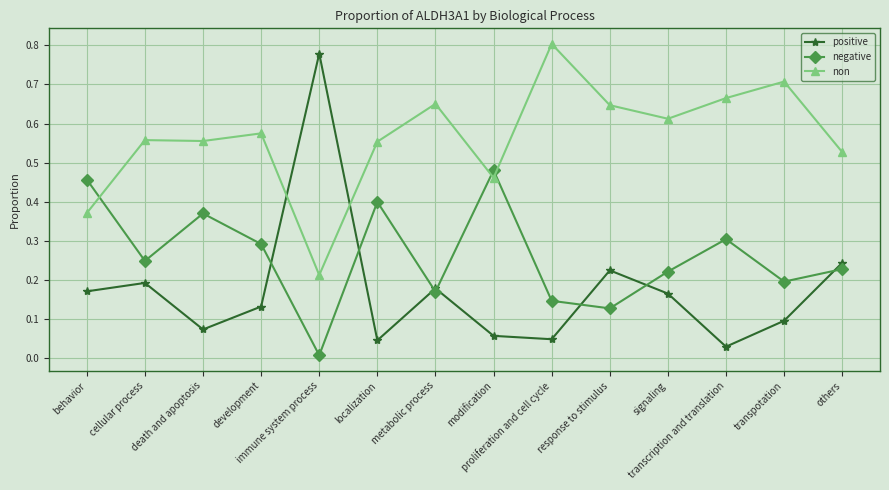

At which label is positive closest to 0?

transcription and translation